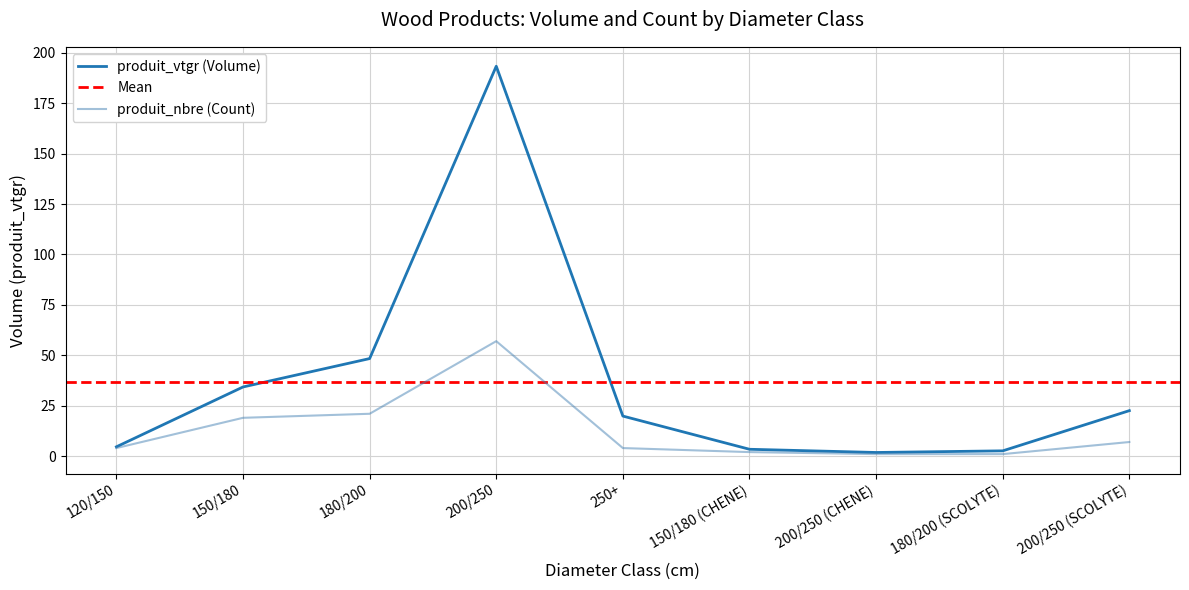

Reading right to left, list all the values displayed in this chart.

produit_vtgr: 22.6	2.6	1.8	3.4	19.9	193.3	48.4	34.3	4.6
produit_nbre: 7.0	1.0	1.0	2.0	4.0	57.0	21.0	19.0	4.0